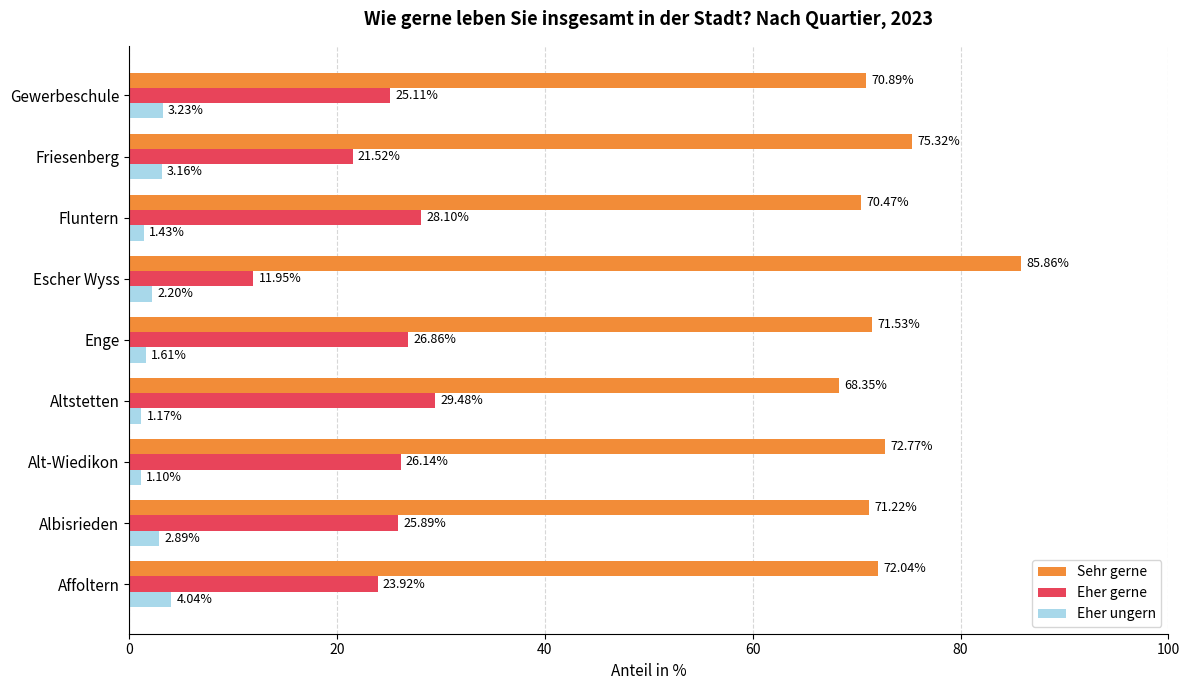

At how many categories does at least one series exceed 42?

9